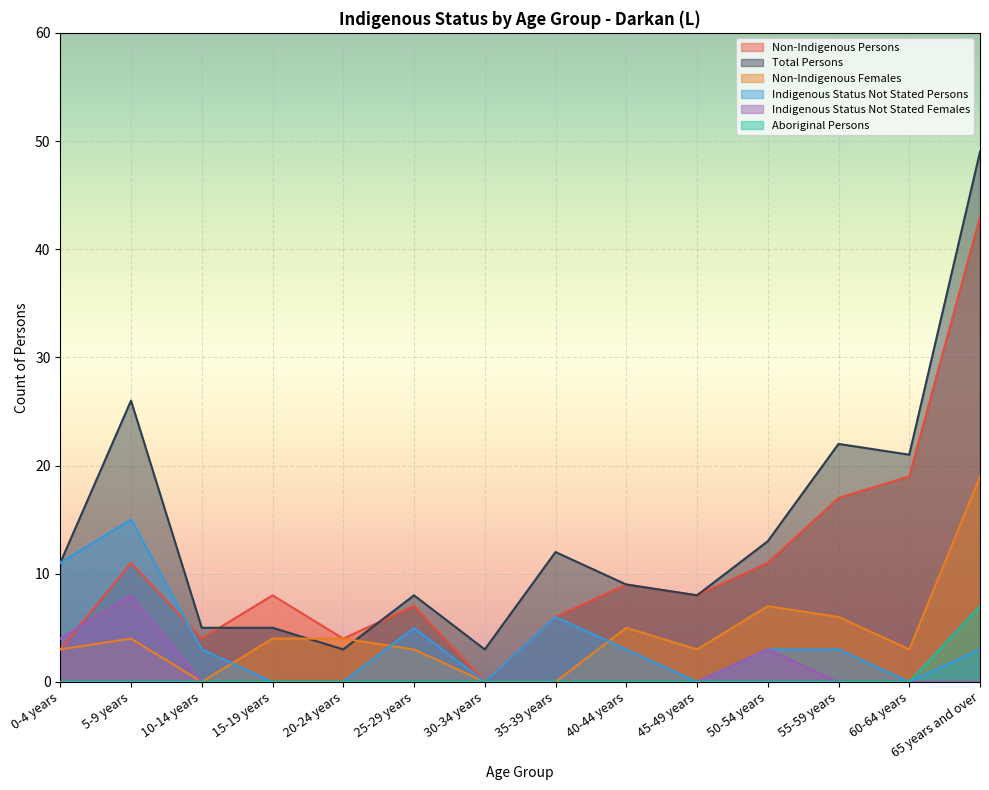

In Indigenous Status Not Stated Persons, how many points are higher than both neighbors (excluding endpoints)?

3